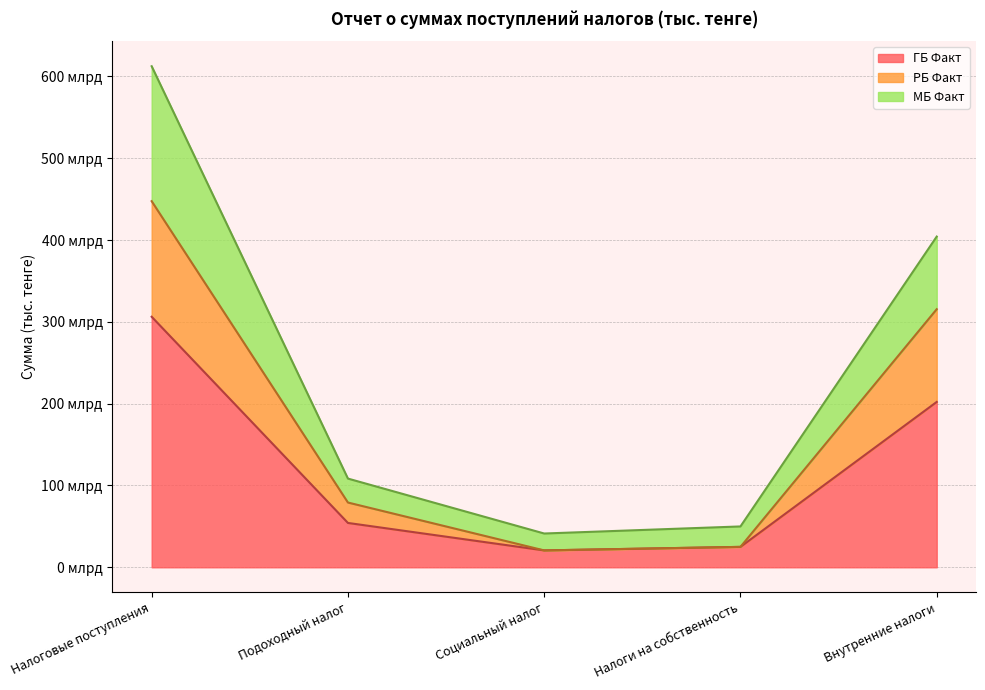

Reading right to left, transcribe all the data shown in this chart.

ГБ Факт: 202.1	25.0	20.7	54.2	306.2
РБ Факт: 315.5	25.0	20.7	79.2	447.5
МБ Факт: 404.3	49.9	41.3	108.4	612.5